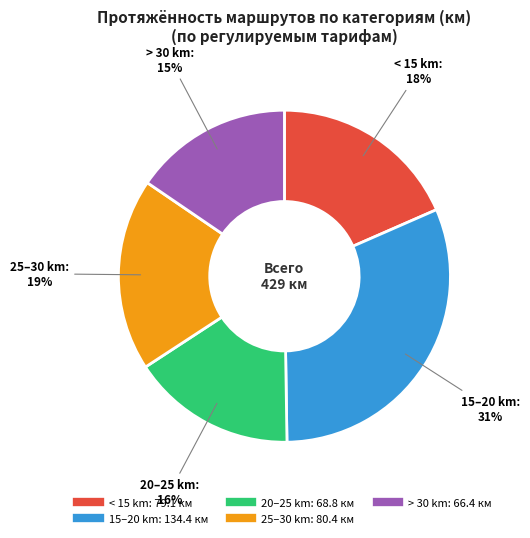

To the nearest percent, what is the average slice percentage?

20%